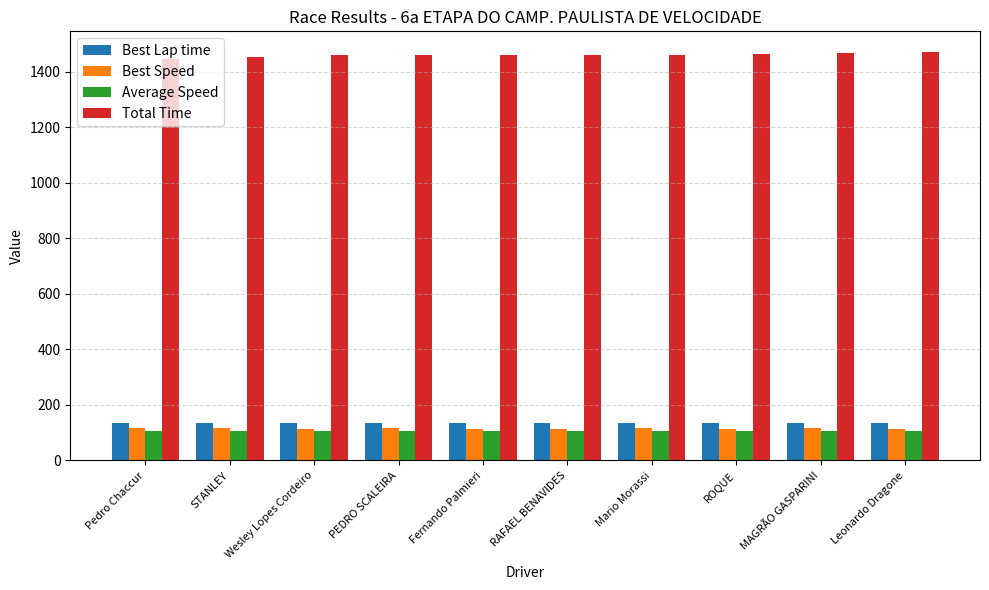

What is the spread (max minus min) of values at STANLEY?

1348.3